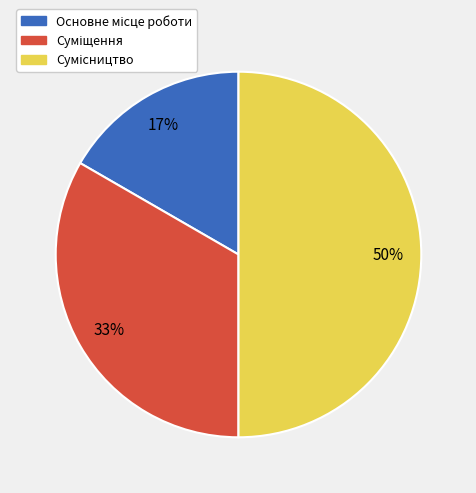

Count the number of slices in the pie.

3